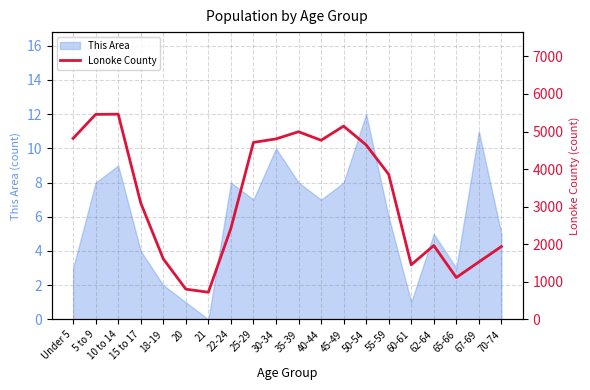

Reading left to right, extract all data points from this chart.

4816	5456	5461	3098	1611	804	722	2424	4710	4803	4994	4767	5143	4643	3860	1453	1966	1114	1528	1939